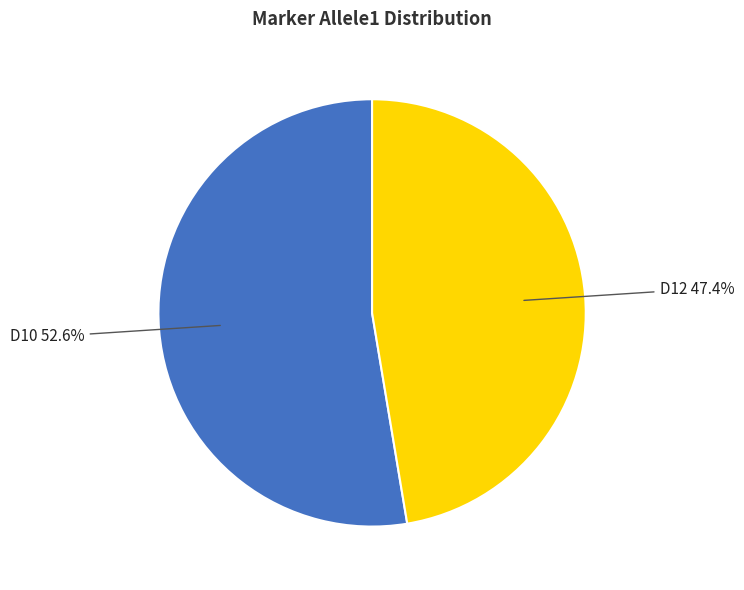

Is there a majority slice in this chart?

Yes